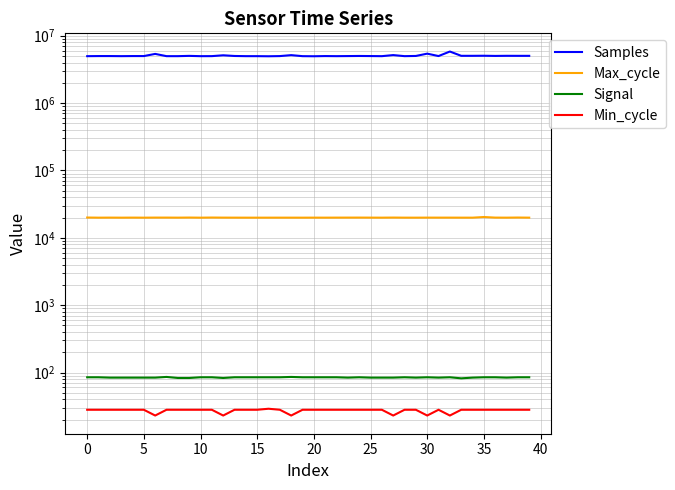

How many values in the Min_cycle series exceed 28?

1